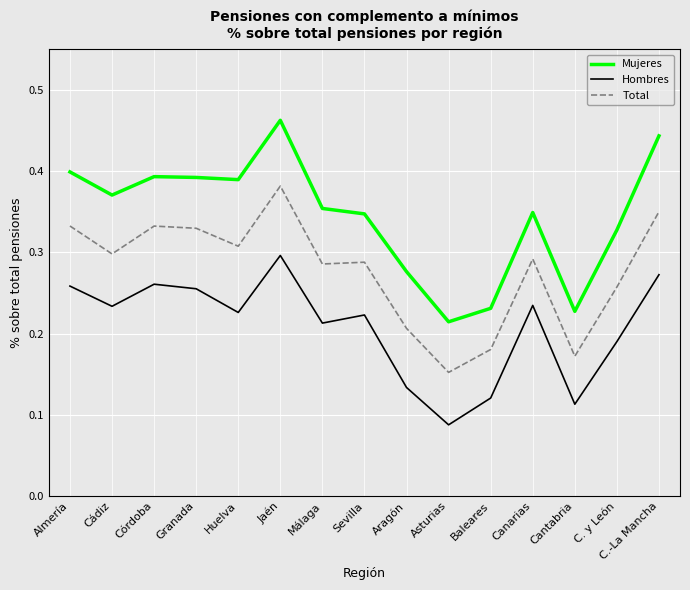

Which label corresponds to the largest value in the chart?

Jaén